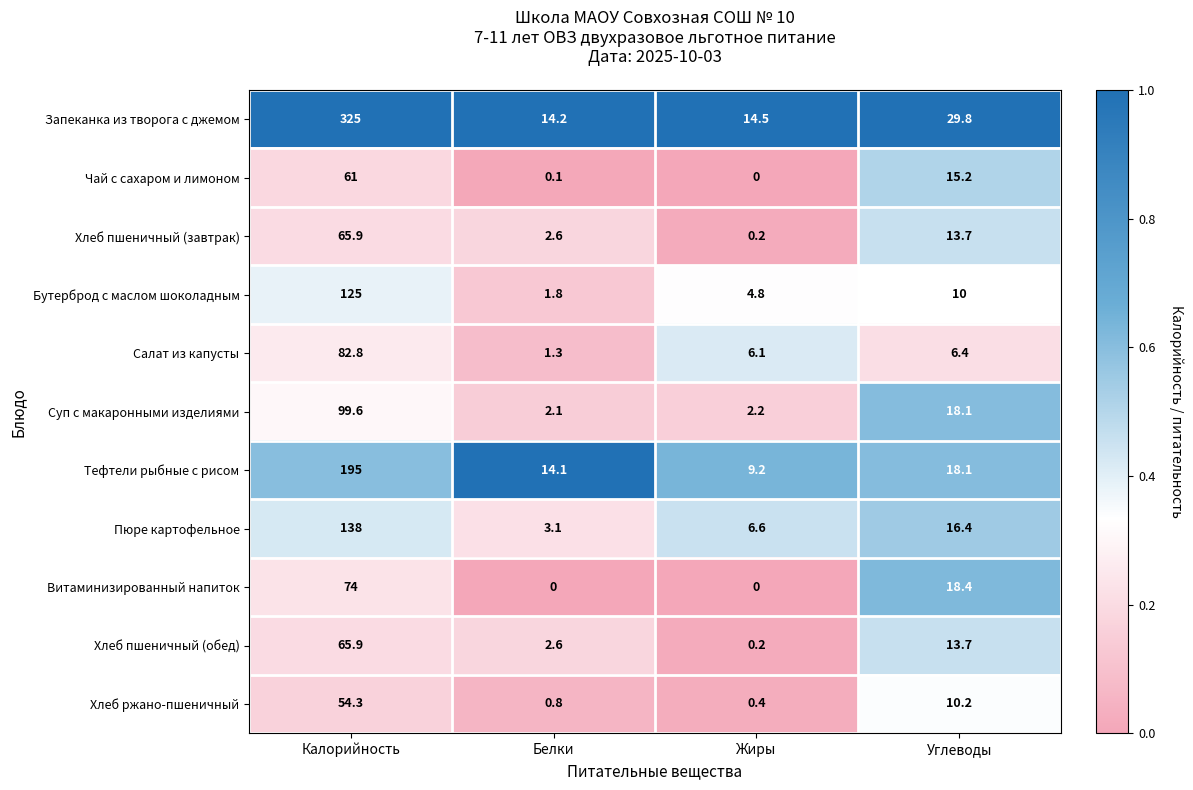

Which category has the highest value in the Витаминизированный напиток series?

Калорийность